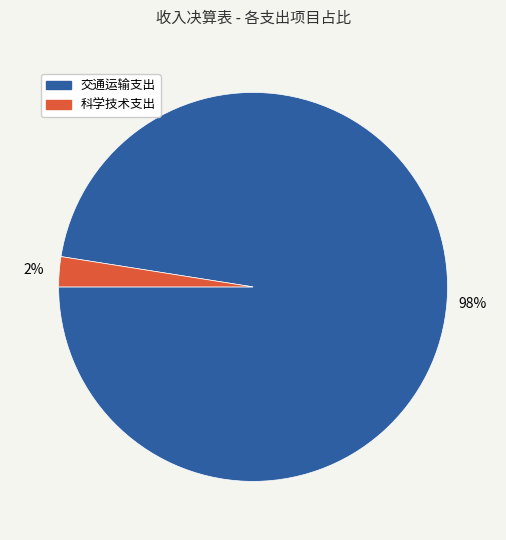

What is the smallest slice in the pie chart?

科学技术支出